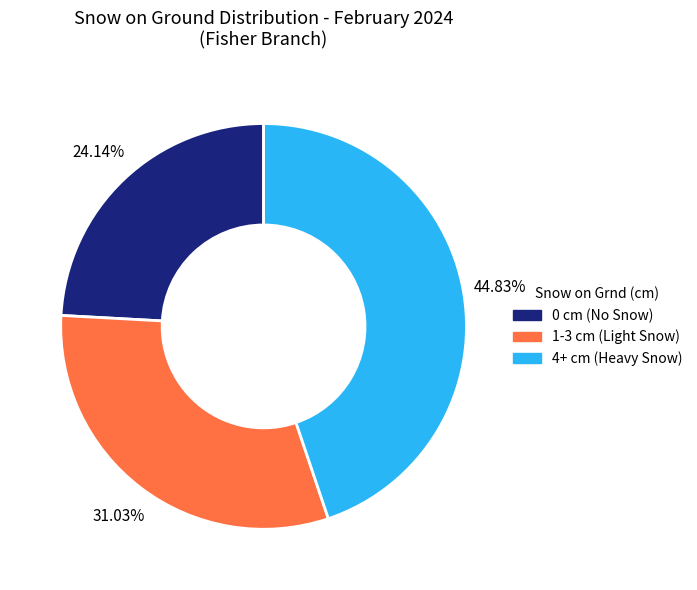

Does any single category account for the majority?

No